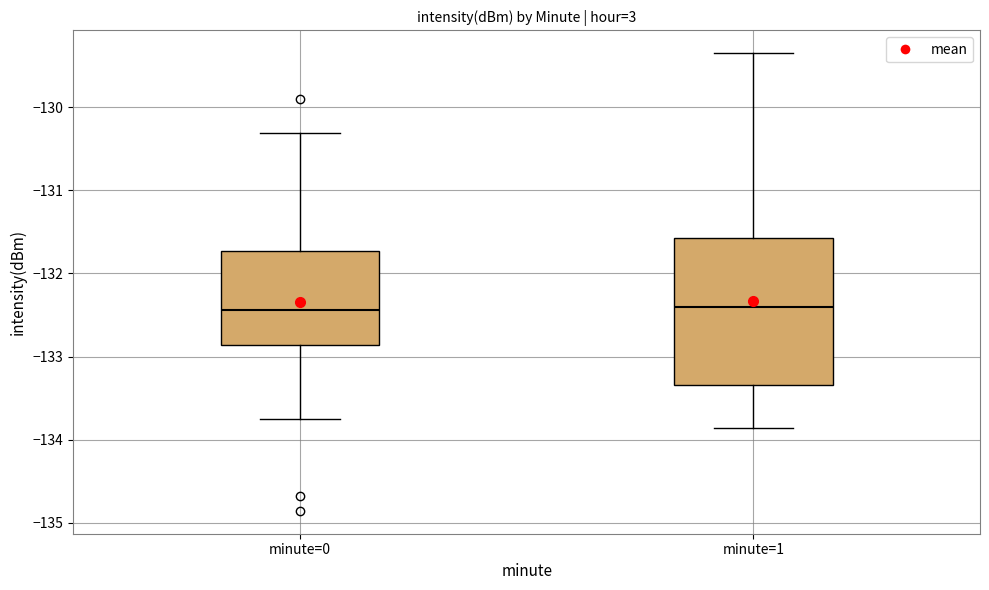

Reading left to right, transcribe this box plot: for each box, give where its median line is, the range the box spans, and where its two whiskers end, as read against the y-axis. The values are not printed on the chart, so give them approximately, as read against the axis.

minute=0: median -132.4, box -132.9 to -131.7, whiskers -133.7 to -130.3
minute=1: median -132.4, box -133.3 to -131.6, whiskers -133.9 to -129.4